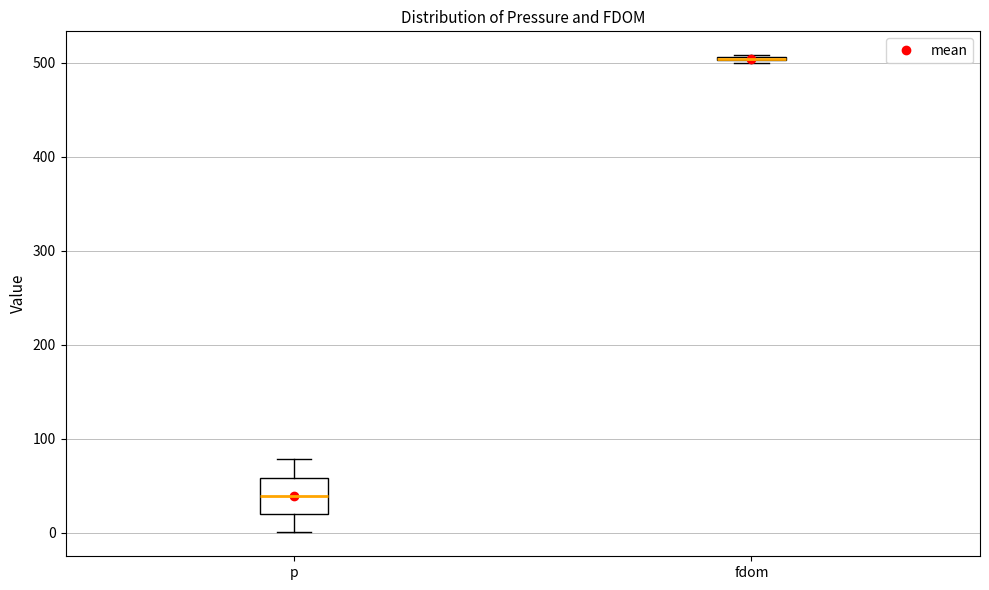

Comparing the boxes themselves (not the whiskers), which one is the tallest?

p